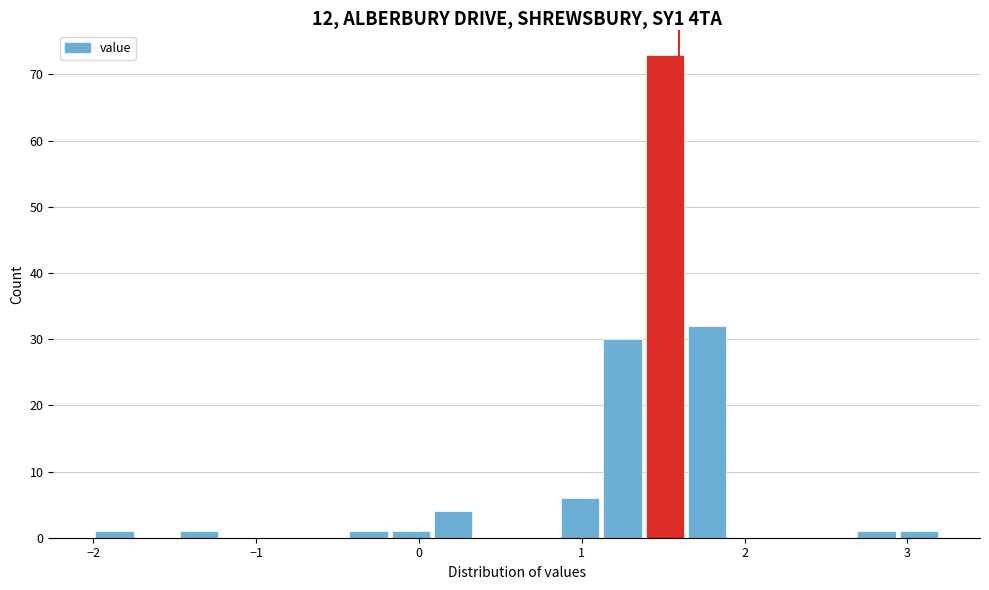

Read against the x-axis, roughly where is the centre of the tallest bar?

1.5